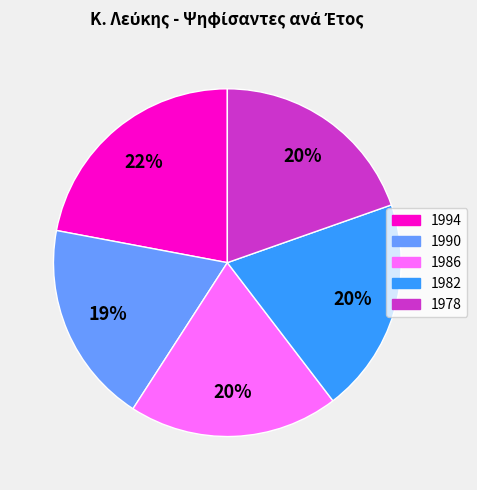

Is there a majority slice in this chart?

No